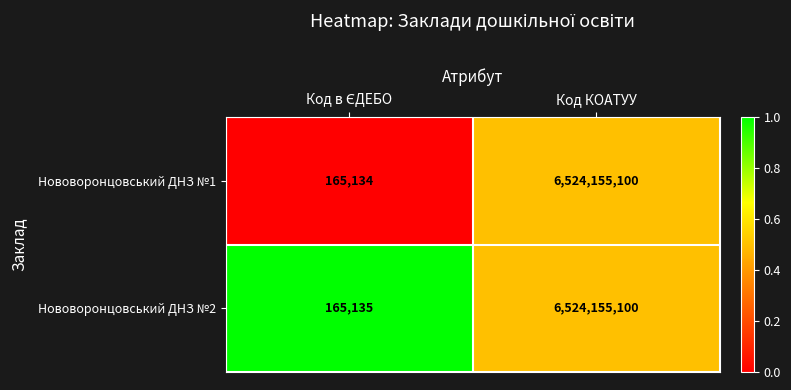

Which series has the largest total across all categories?

Нововоронцовський ДНЗ №2